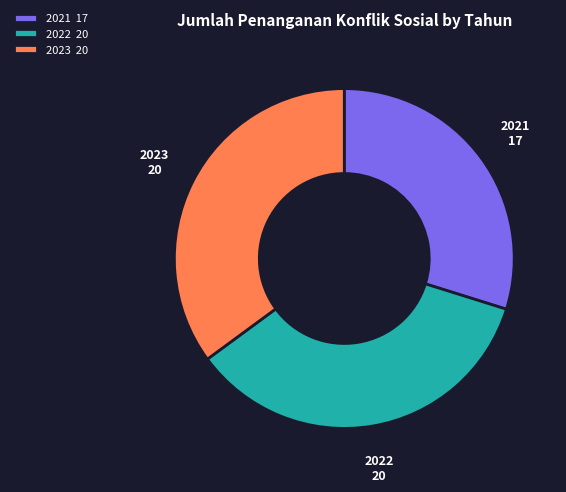

Is there any slice that represents more than half of the pie?

No